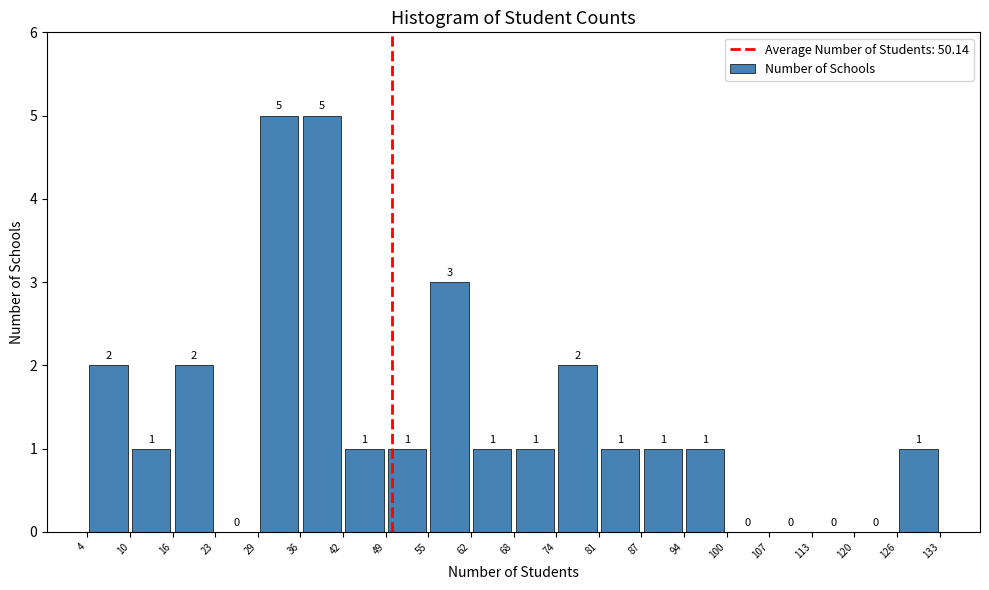

Reading left to right, list every bar in this chart as the range it spans on the x-axis followed by its height.

4 to 10: 2
10 to 16: 1
16 to 23: 2
23 to 29: 0
29 to 36: 5
36 to 42: 5
42 to 49: 1
49 to 55: 1
55 to 62: 3
62 to 68: 1
68 to 74: 1
74 to 81: 2
81 to 87: 1
87 to 94: 1
94 to 100: 1
100 to 107: 0
107 to 113: 0
113 to 120: 0
120 to 126: 0
126 to 133: 1